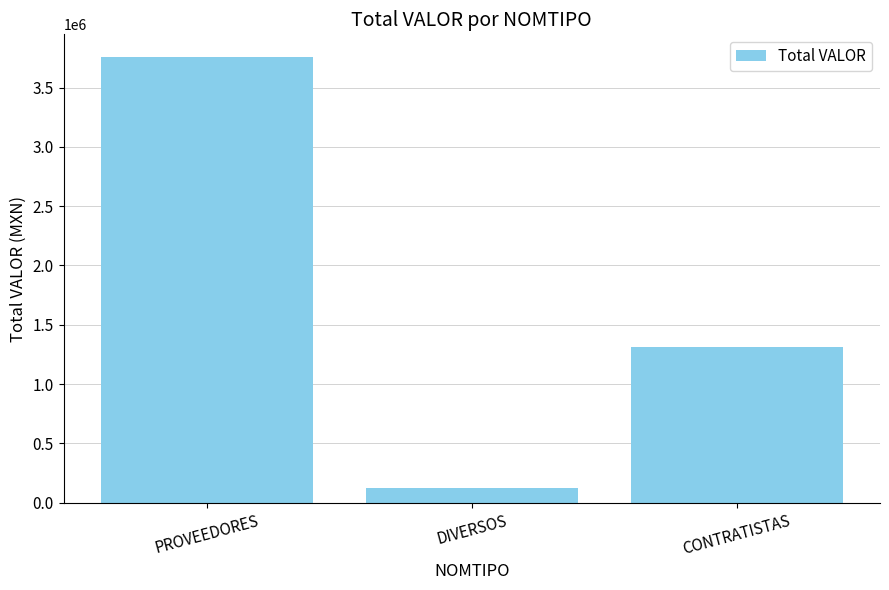

Is it true that the value at CONTRATISTAS is 1762163.9?

False